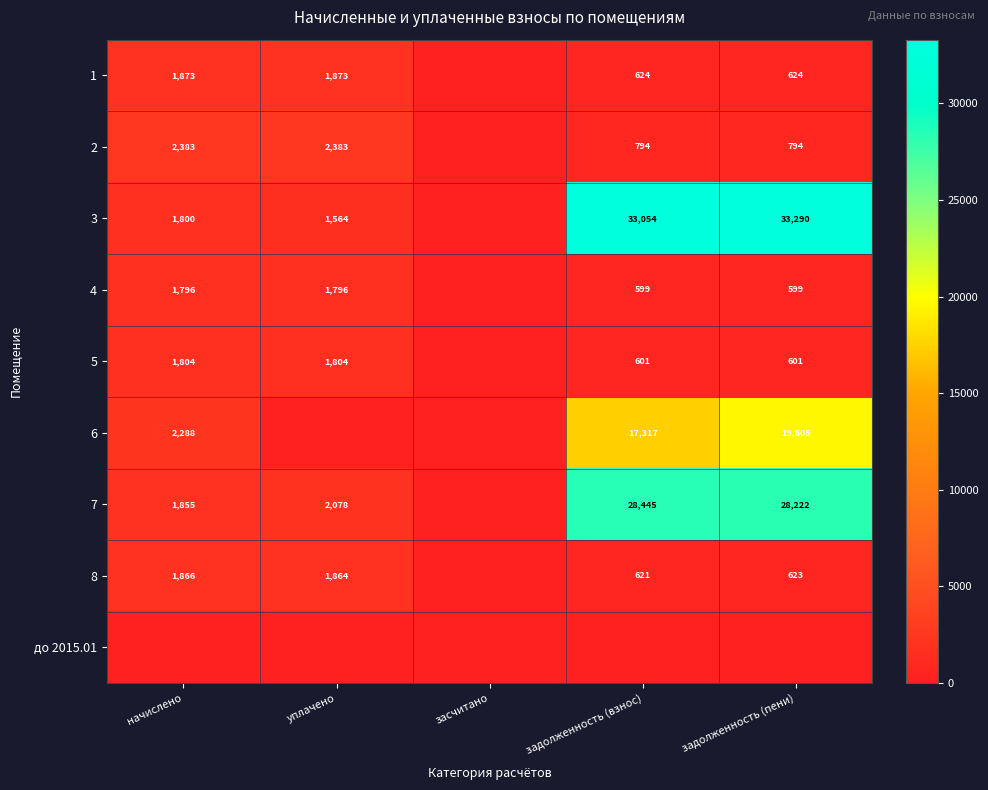

What is the total value across all series at начислено?

15664.8